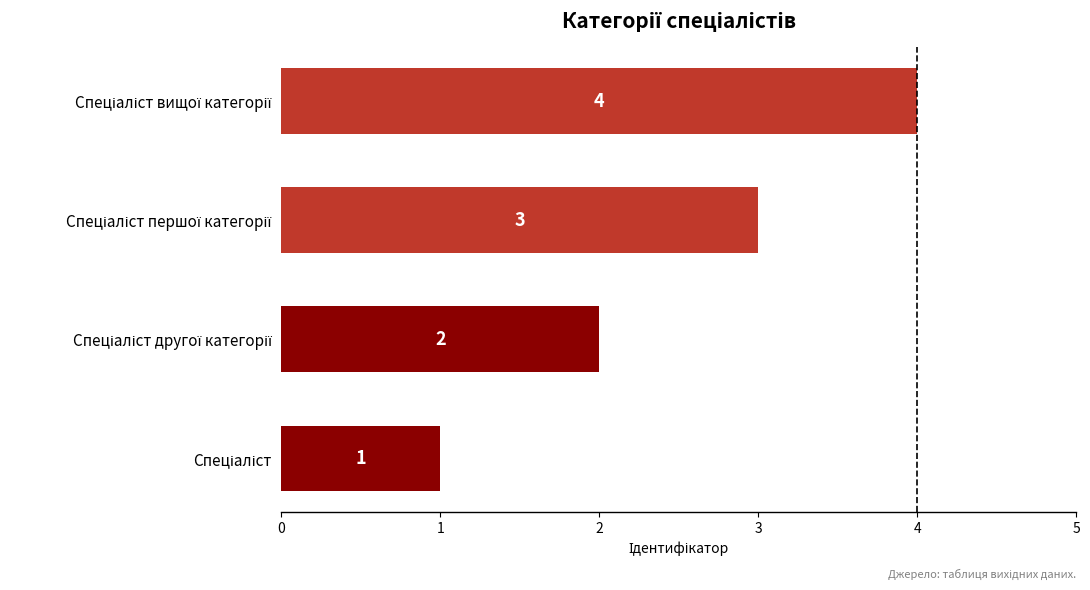

What is the sum of all values?

10